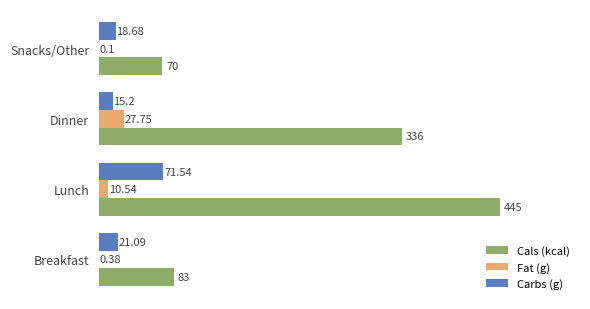

At which label is Fat (g) closest to 13?

Lunch